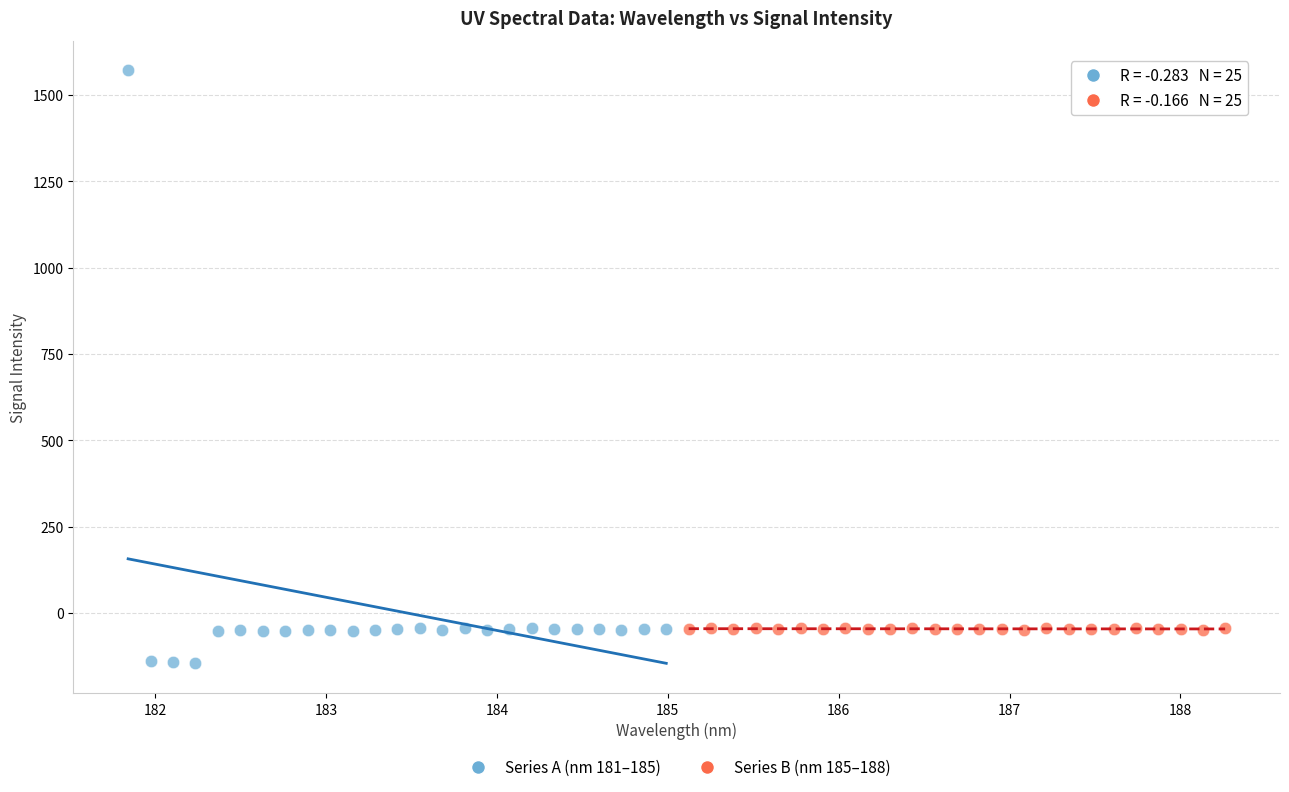

Which series reaches the maximum Y coordinate?

Series A (nm 181–185)